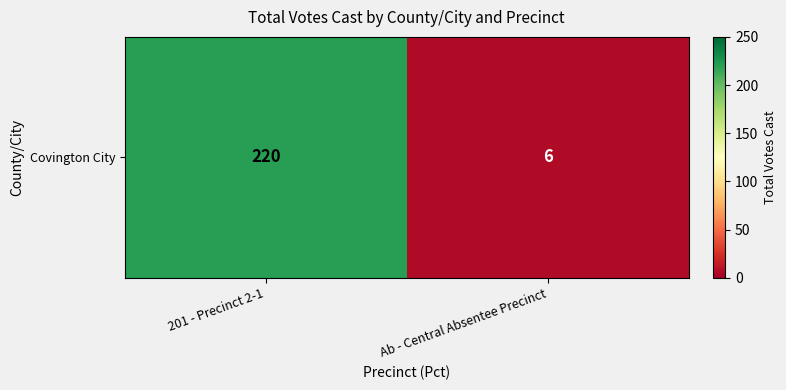

What is the difference between the maximum and minimum values?

214